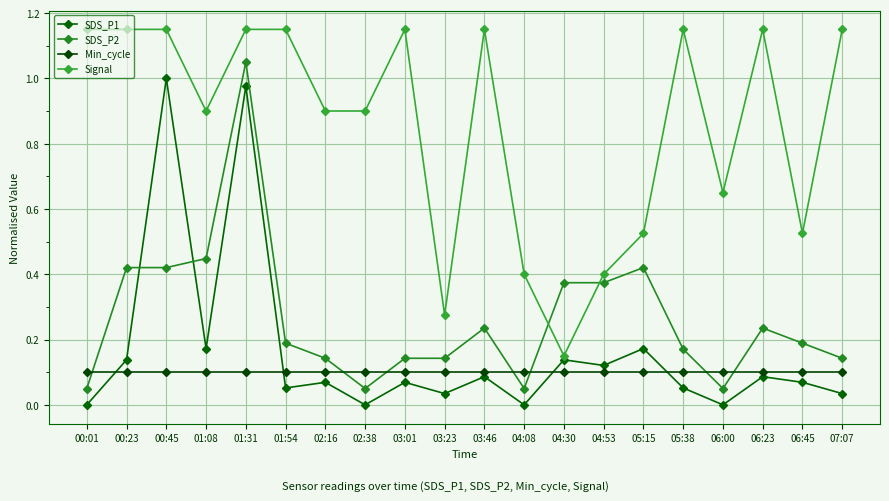

At how many categories does at least one series exceed 0?

20